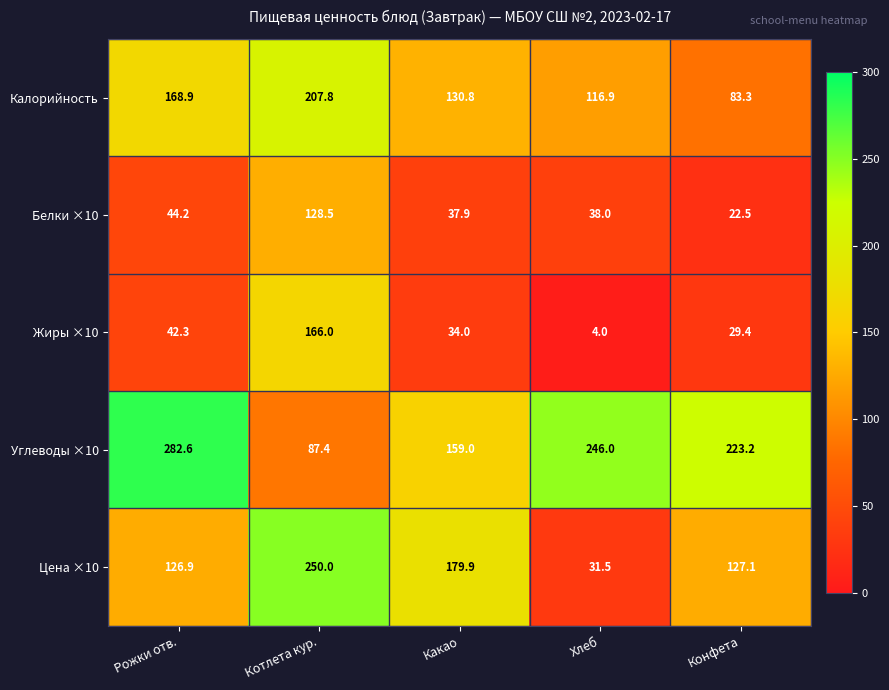

Is it true that Цена ×10 equals 127.1 at Конфета?

True